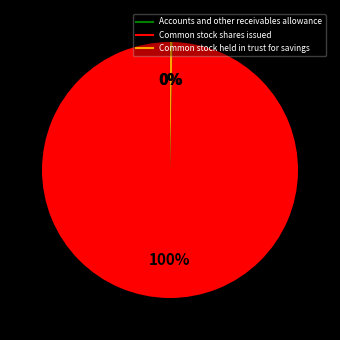

Which has a higher value, Common stock shares issued or Common stock held in trust for savings?

Common stock shares issued